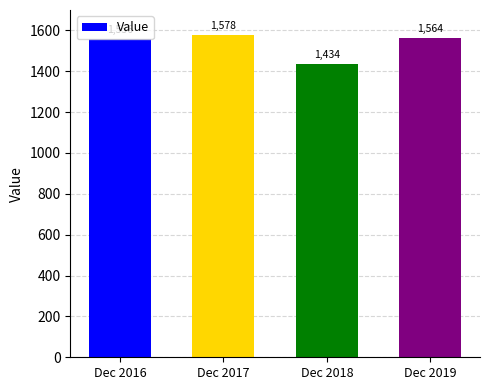

Rank the categories by value from highest to lowest.

Dec 2017, Dec 2019, Dec 2016, Dec 2018